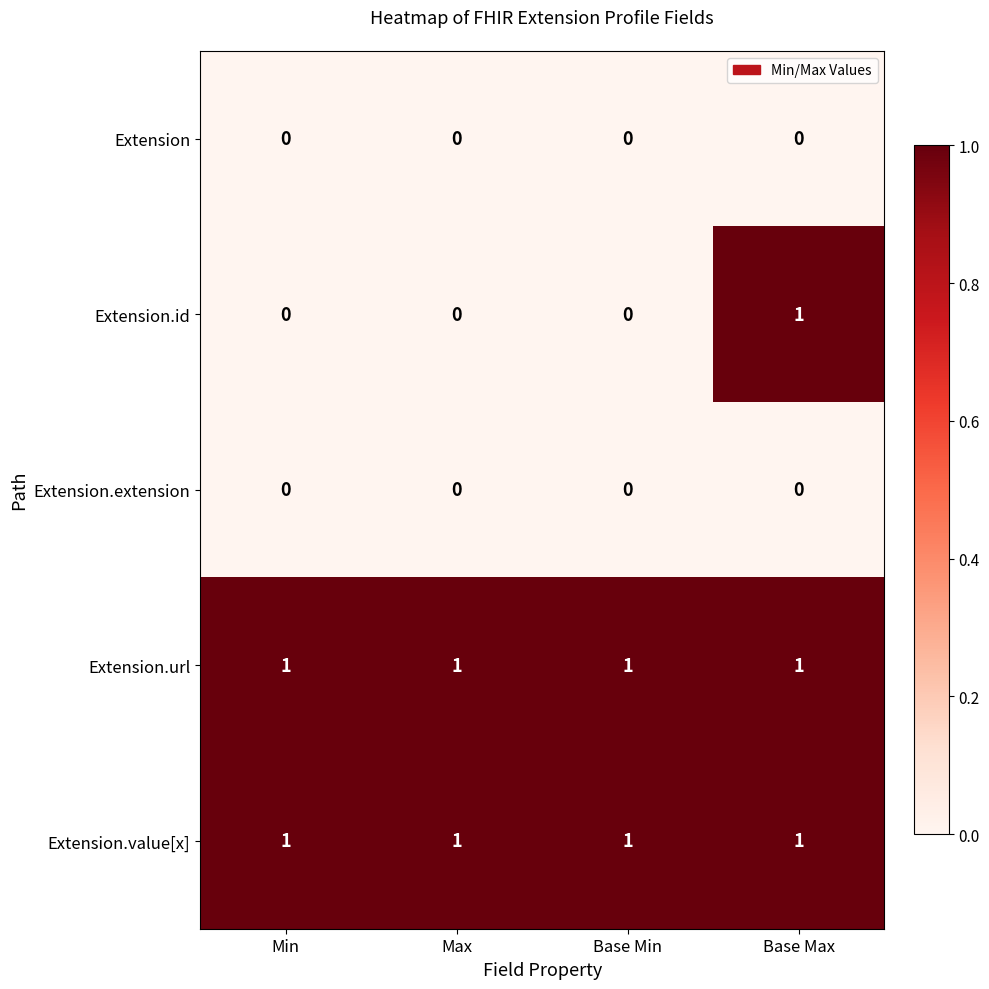

Count the Extension.id values in the range 0 to 1.

4